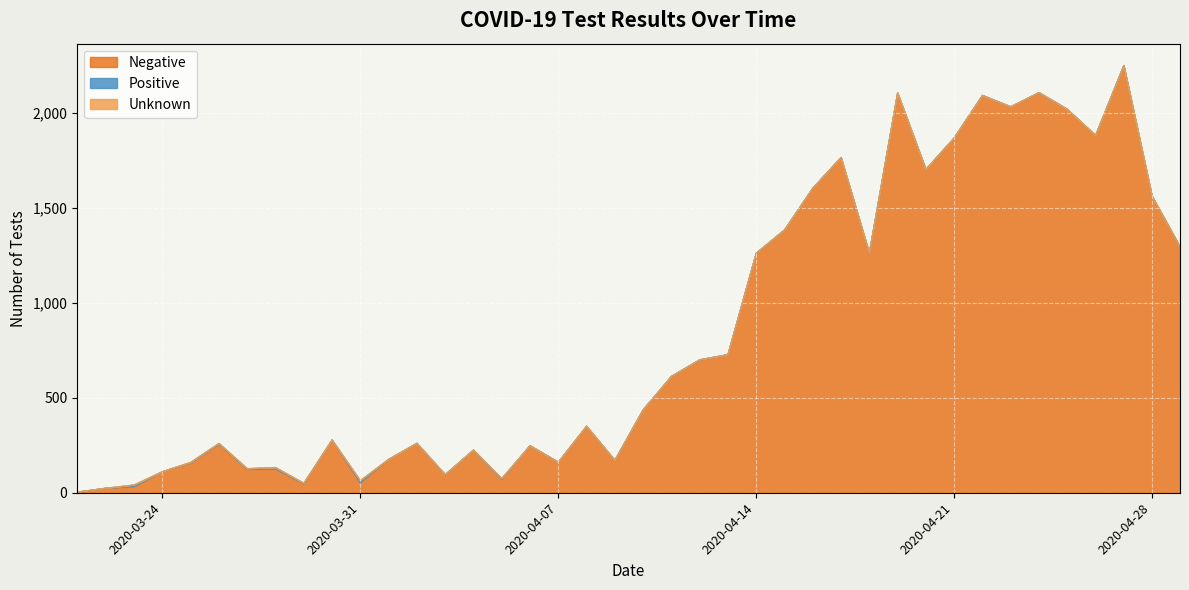

True or false: Negative and Positive intersect in this chart.

False